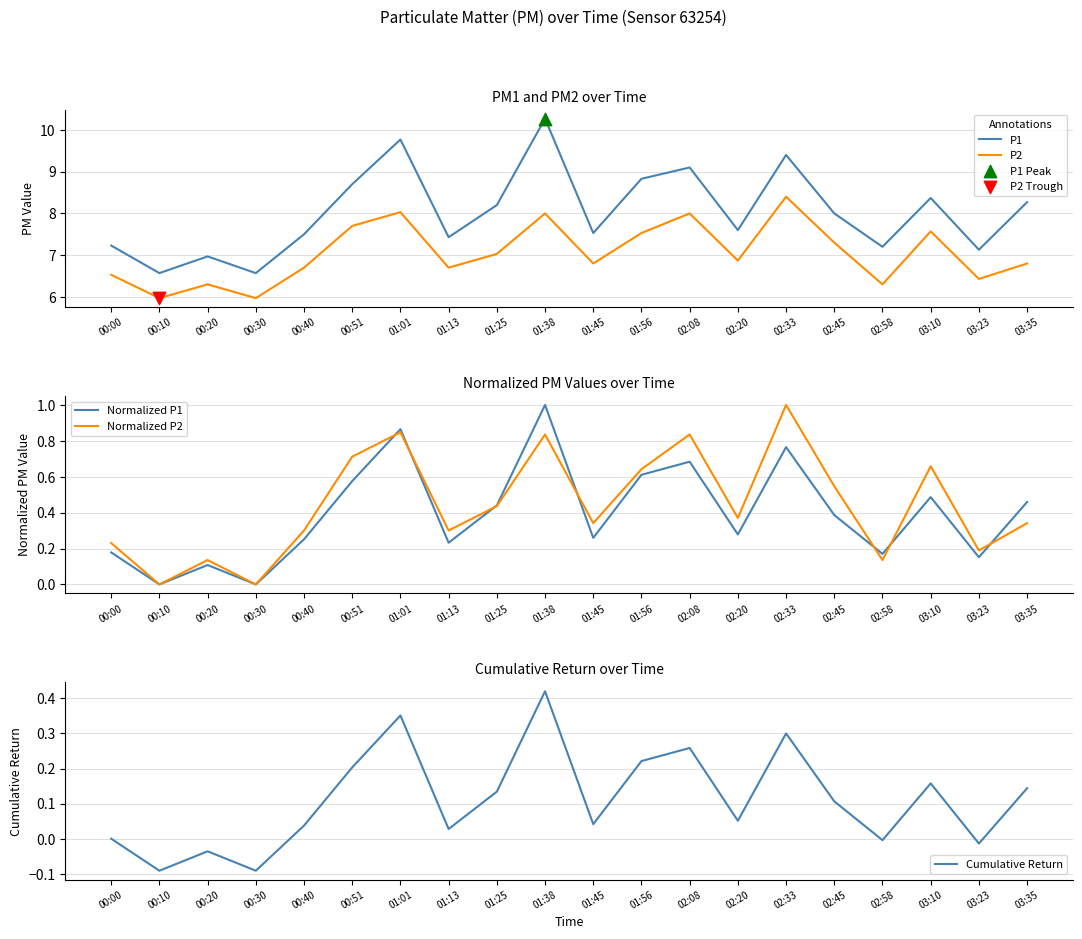

Which series reaches the maximum Y coordinate?

P1